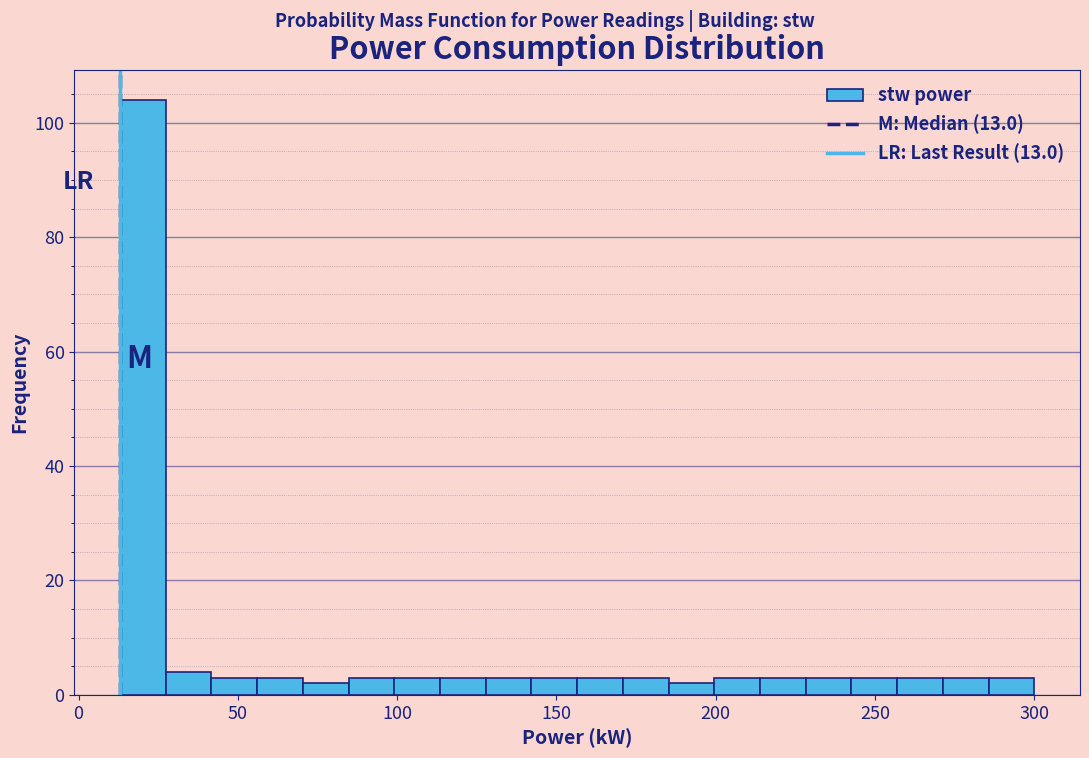

Read against the x-axis, roughly where is the centre of the tallest bar?

20